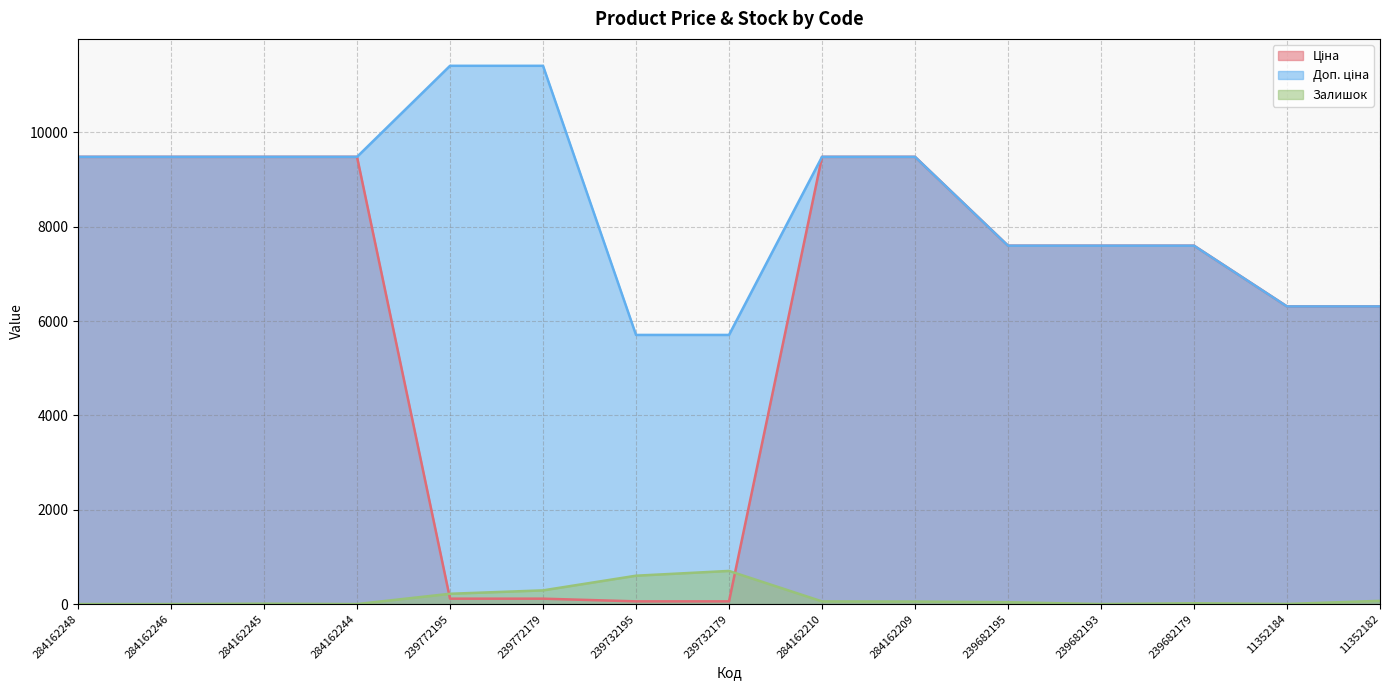

Which series has the largest range (max minus min)?

Ціна